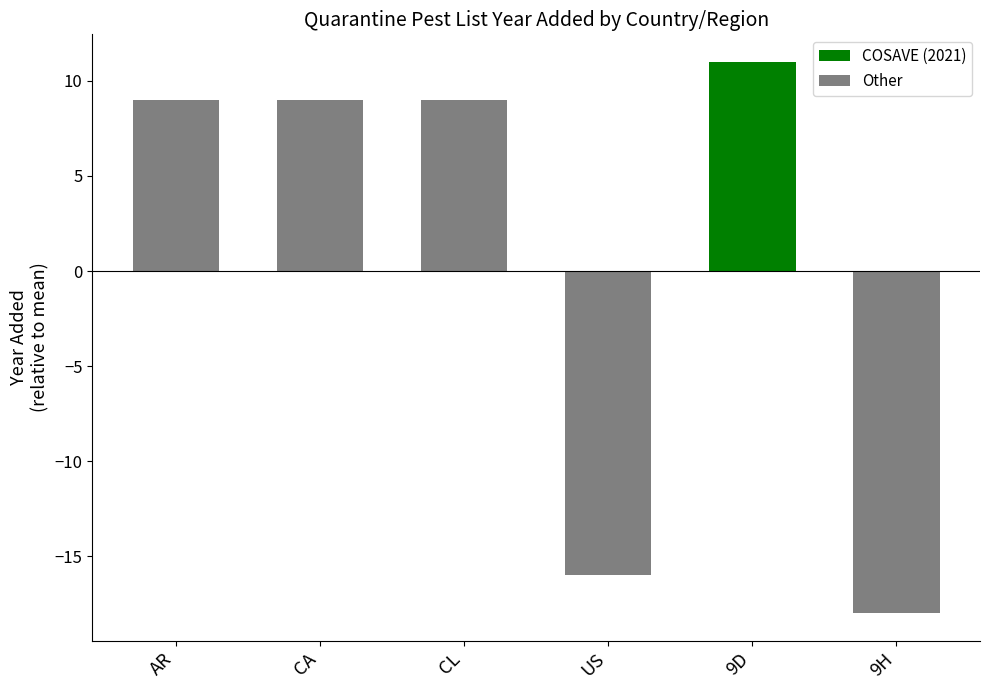

How many bars are there in total?

6